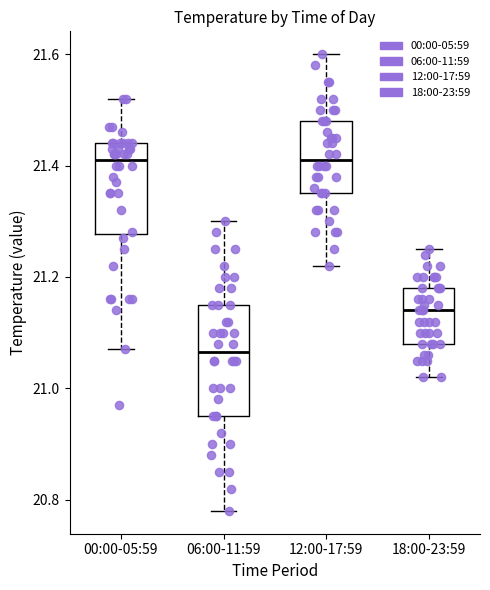

Reading left to right, read every box against the y-axis: the position of its median line, the range the box covers, and the ends of its whiskers. The values are not printed on the chart, so give them approximately, as read against the axis.

00:00-05:59: median 21.42, box 21.28 to 21.44, whiskers 21.08 to 21.52
06:00-11:59: median 21.06, box 20.96 to 21.16, whiskers 20.78 to 21.30
12:00-17:59: median 21.42, box 21.36 to 21.48, whiskers 21.22 to 21.60
18:00-23:59: median 21.14, box 21.08 to 21.18, whiskers 21.02 to 21.26